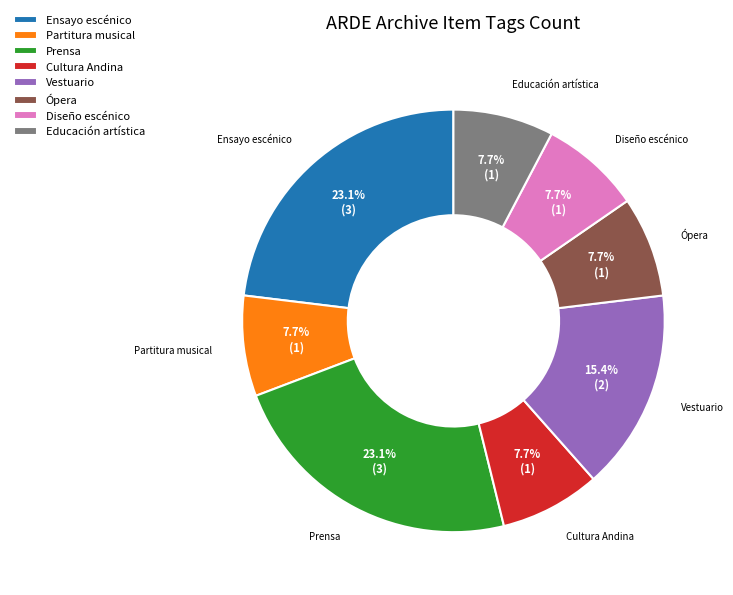

What percentage is NOT represented by Ensayo escénico?

76.9%